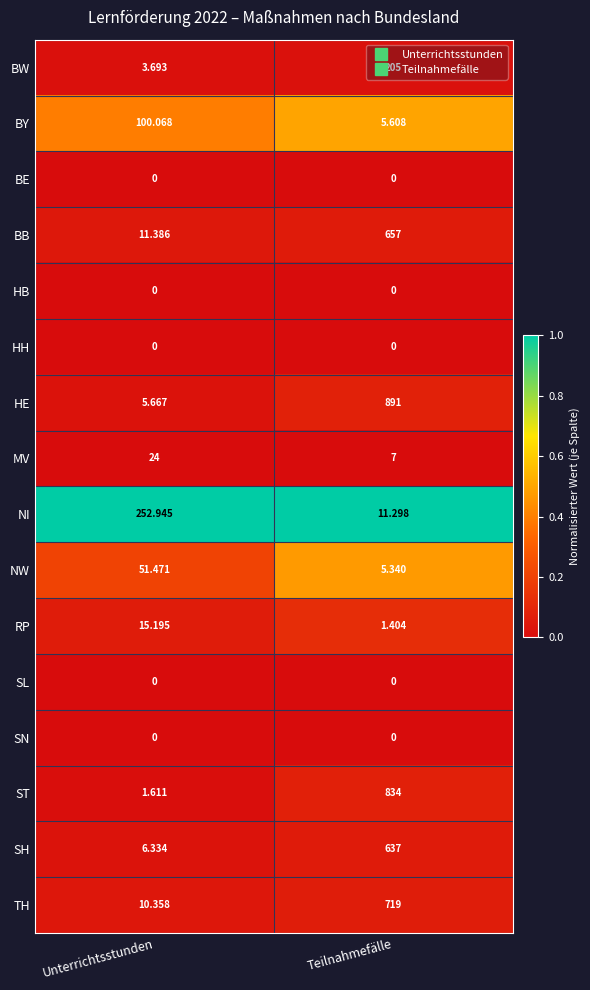

At which label is NI closest to 132?

Teilnahmefälle